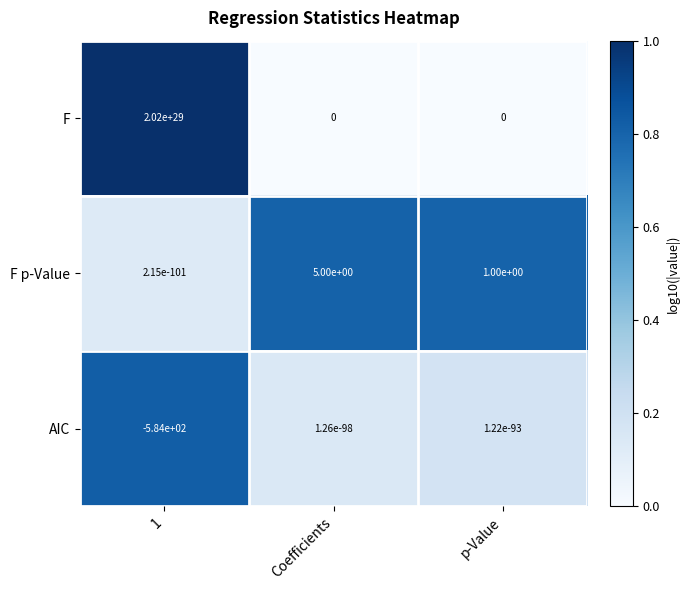

Is it true that AIC equals 0.0 at Coefficients?

True